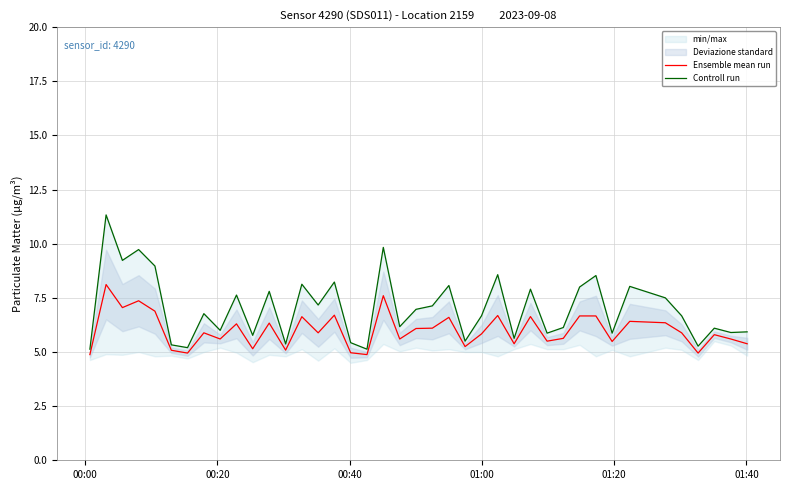

How many interior local peaks does the Controll run series have?

14